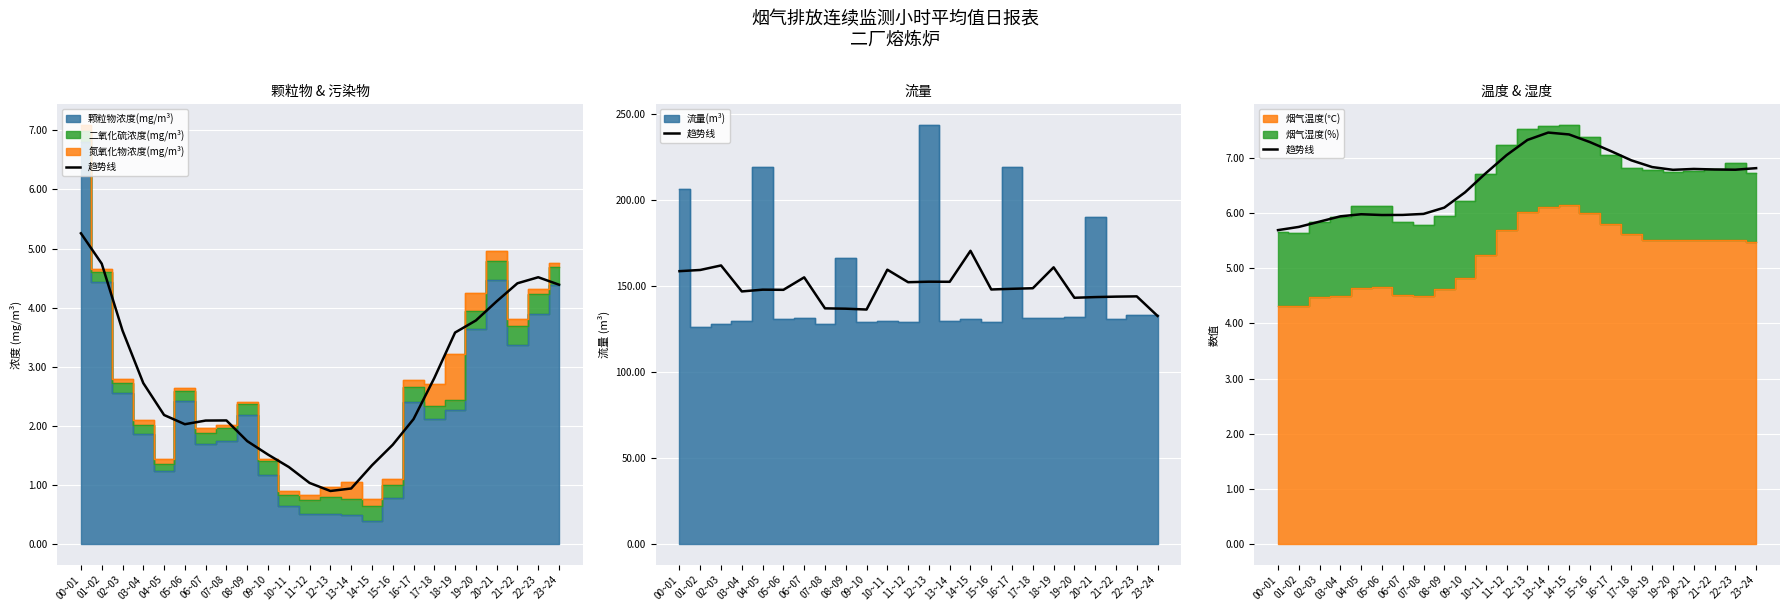

What is the average value?

6.6